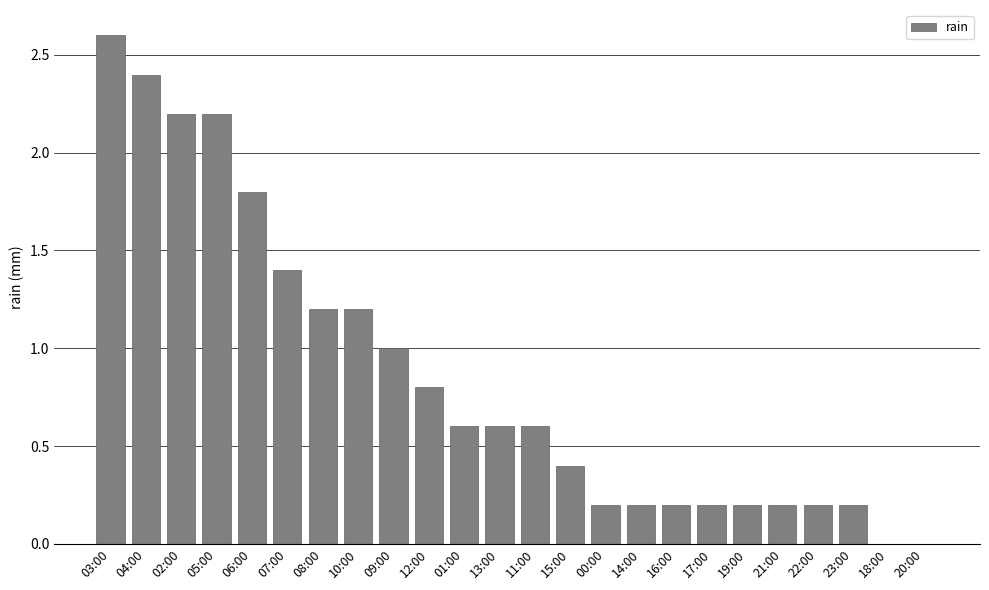

The chart shows a value of 1.6 at 08:00. True or false?

False